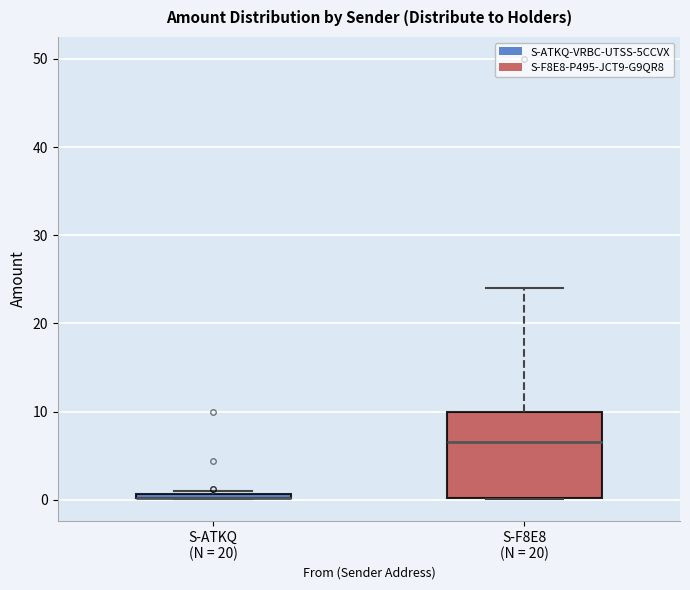

Where does the median line of the box for S-F8E8 (N = 20) sit on the y-axis? The values are not printed on the chart, so give them approximately, as read against the axis.

7